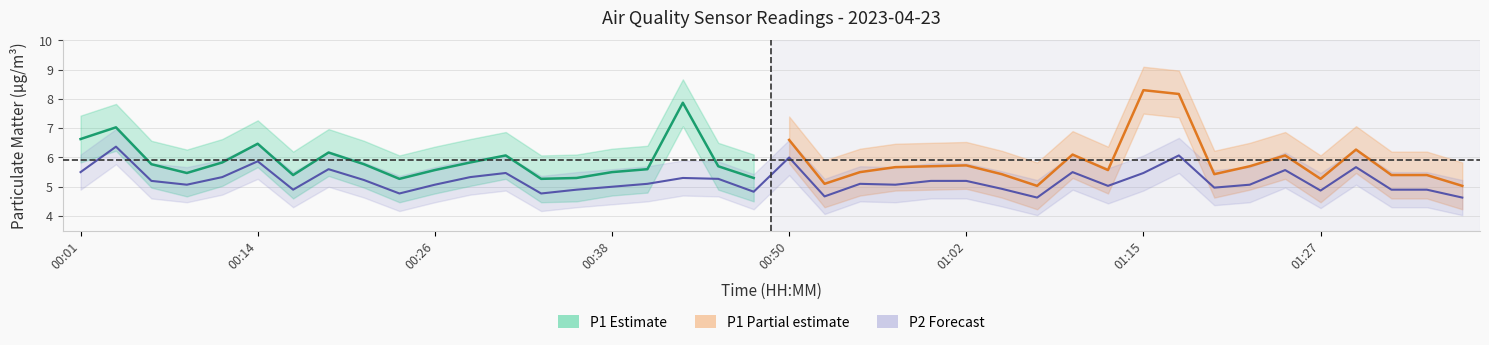

Read the value at 00:01.

5.5